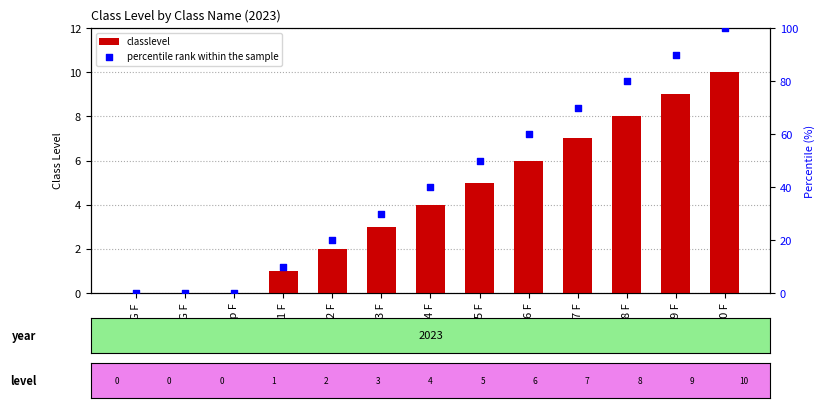

Which series has the largest Y range (max minus min)?

percentile rank within the sample